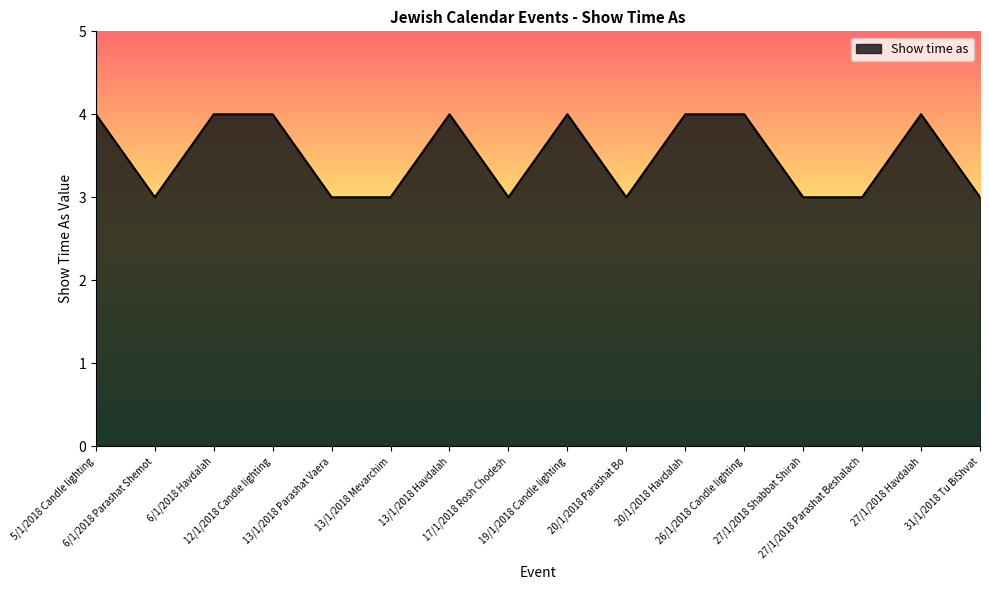

Is it true that the value at 13/1/2018 Parashat Vaera is 3?

True